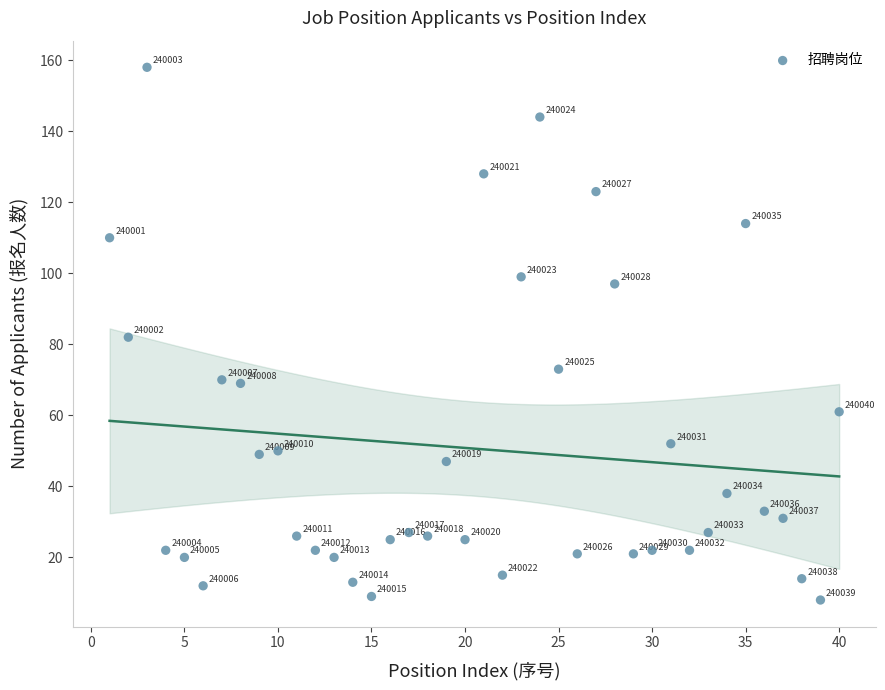

What is the range of Y values (max minus min)?

150